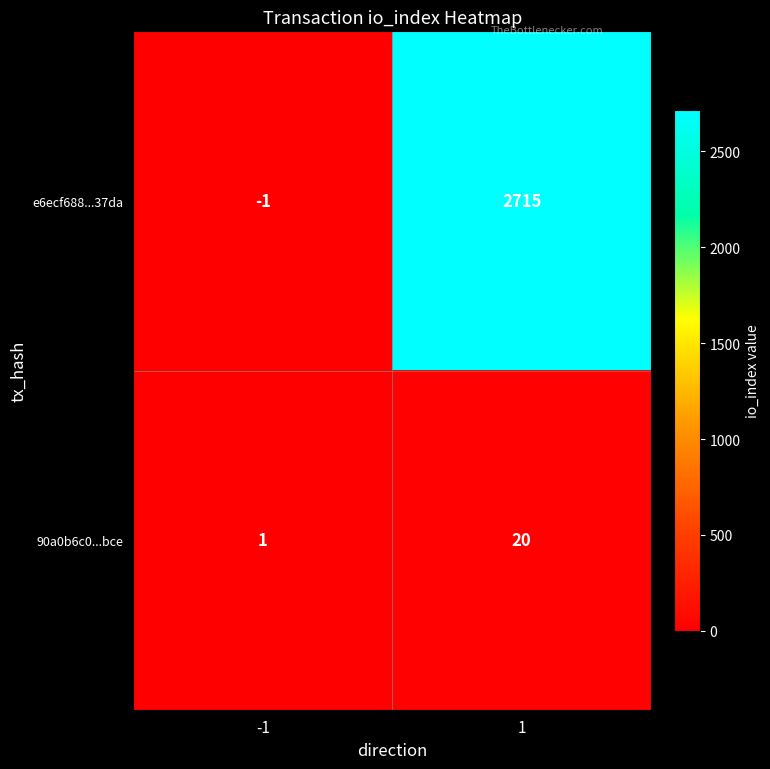

The value of 90a0b6c0...bce at 1 is 20. True or false?

True